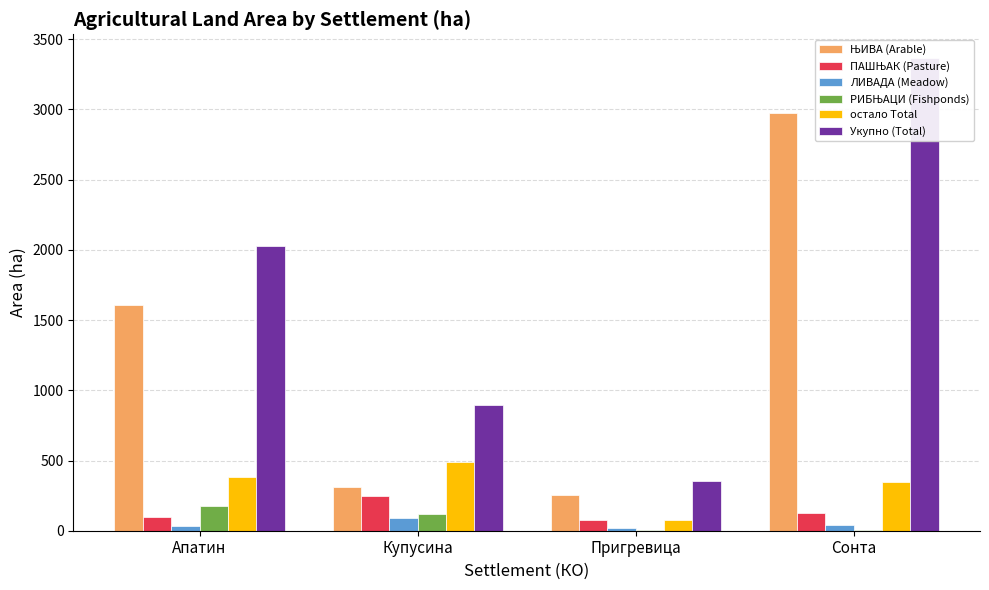

What position from the right is Купусина?

3